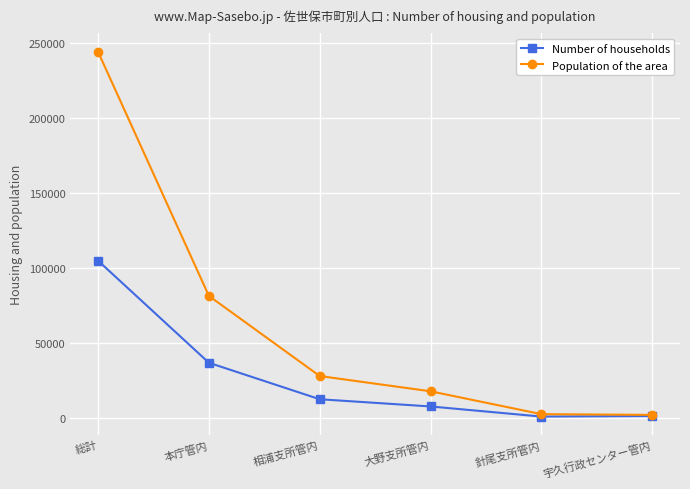

What is the highest value of the Population of the area series?

244049